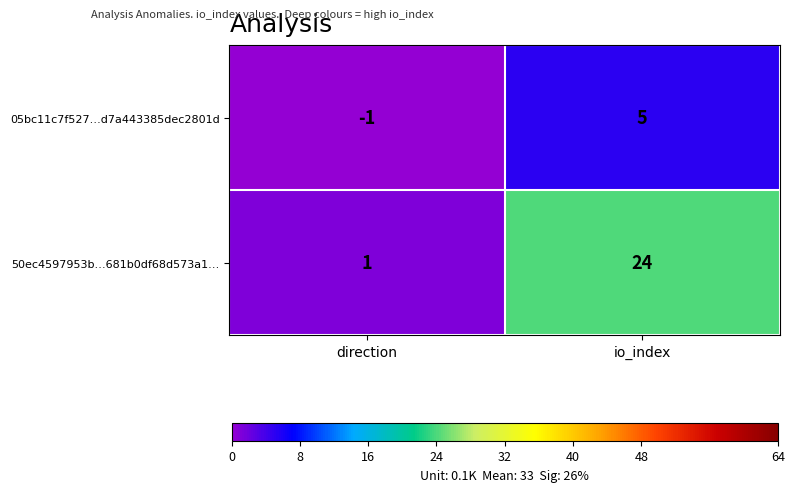

At direction, list the series in order from largest to smallest.

50ec4597953b…681b0df68d573a1…, 05bc11c7f527…d7a443385dec2801d